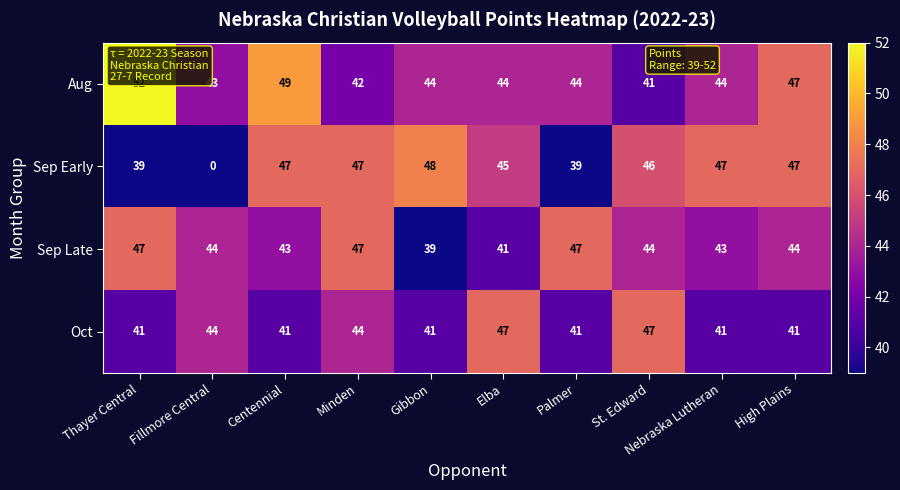

True or false: Sep Late has a value of 17 at Gibbon.

False